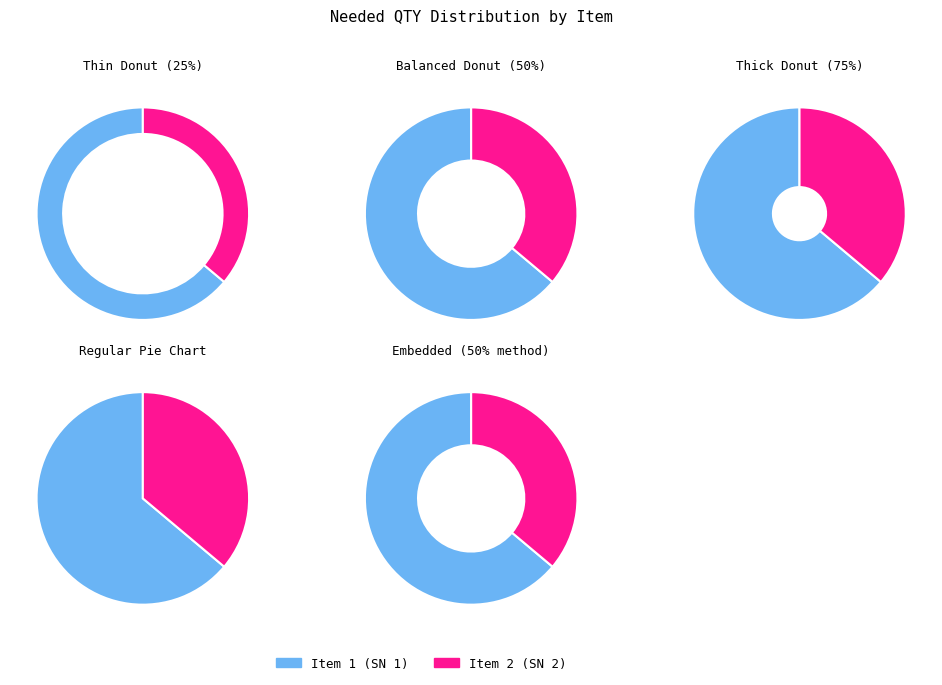

To the nearest percent, what is the combined percentage of Compound Green stick compound (SN 2) and TOFFLEMIRE PRE-CONTOURED PREMOLAR BAND (SN 1)?

100%